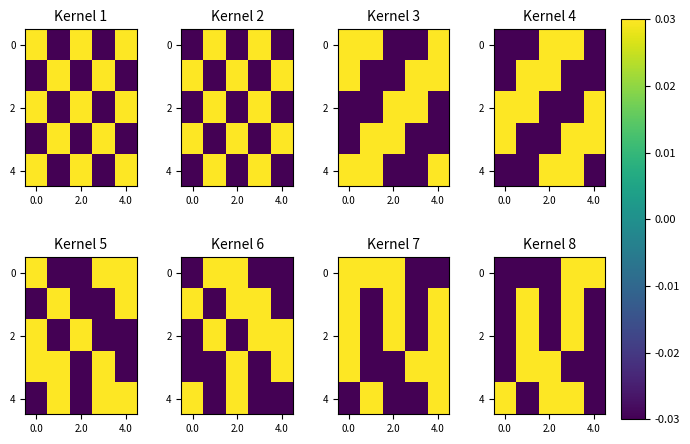

Count the number of data series in this chart.

5